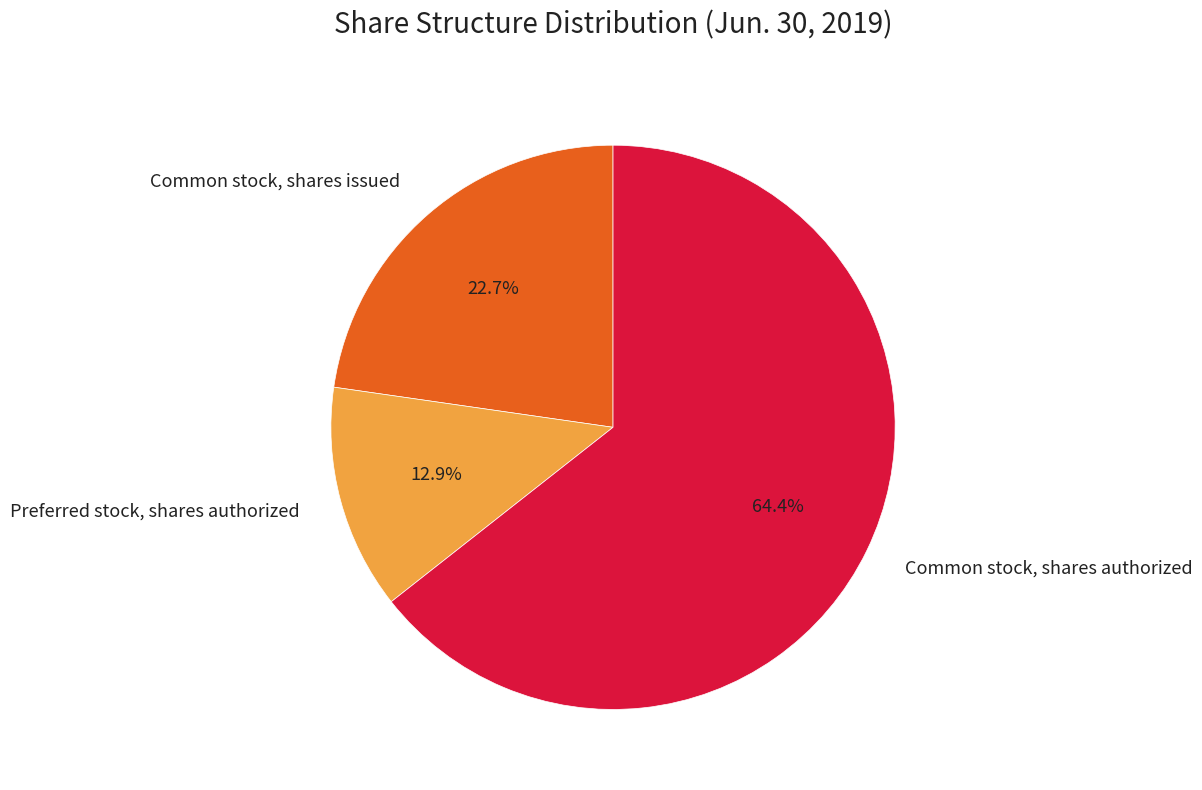

How many slices are in this pie chart?

3